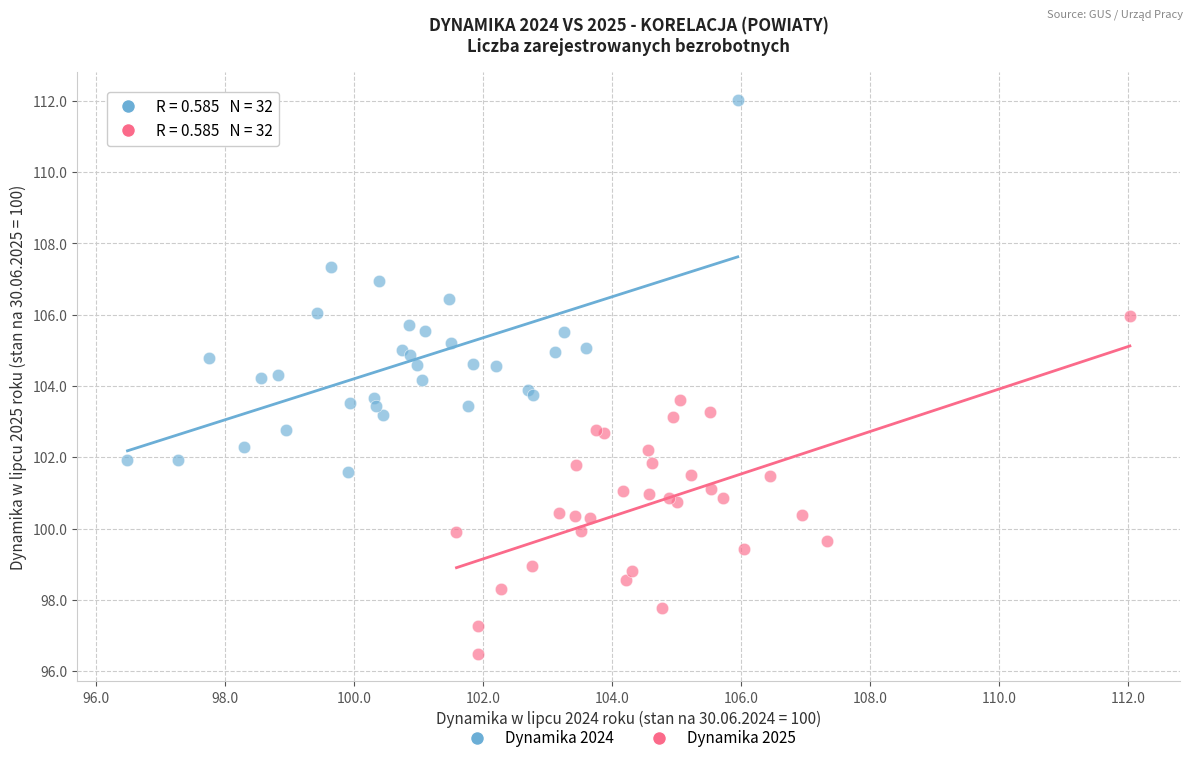

Which series contains the lowest Y value?

Dynamika 2025